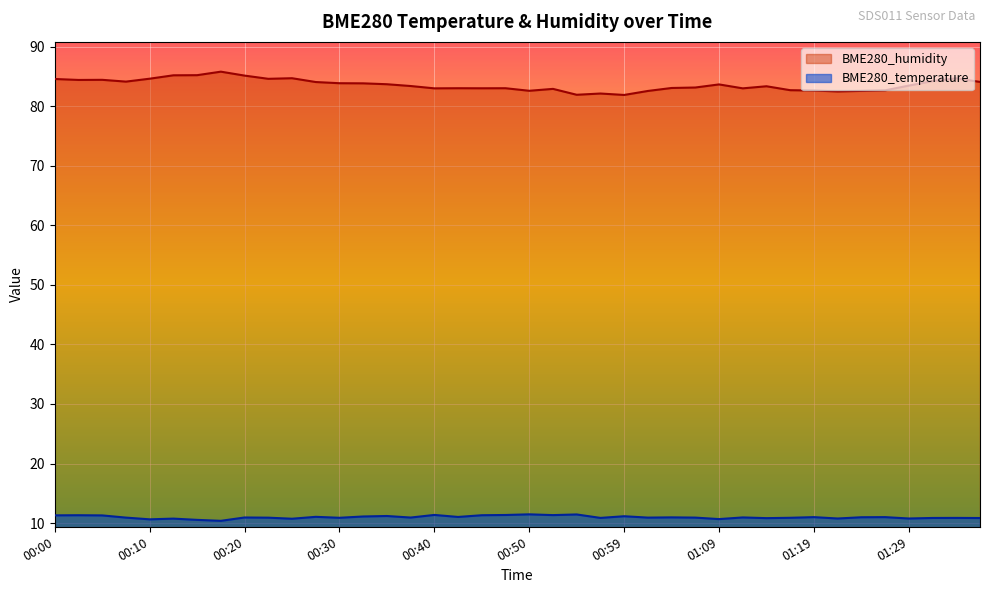

What is the difference between the highest and lowest values at 00:15?

74.7